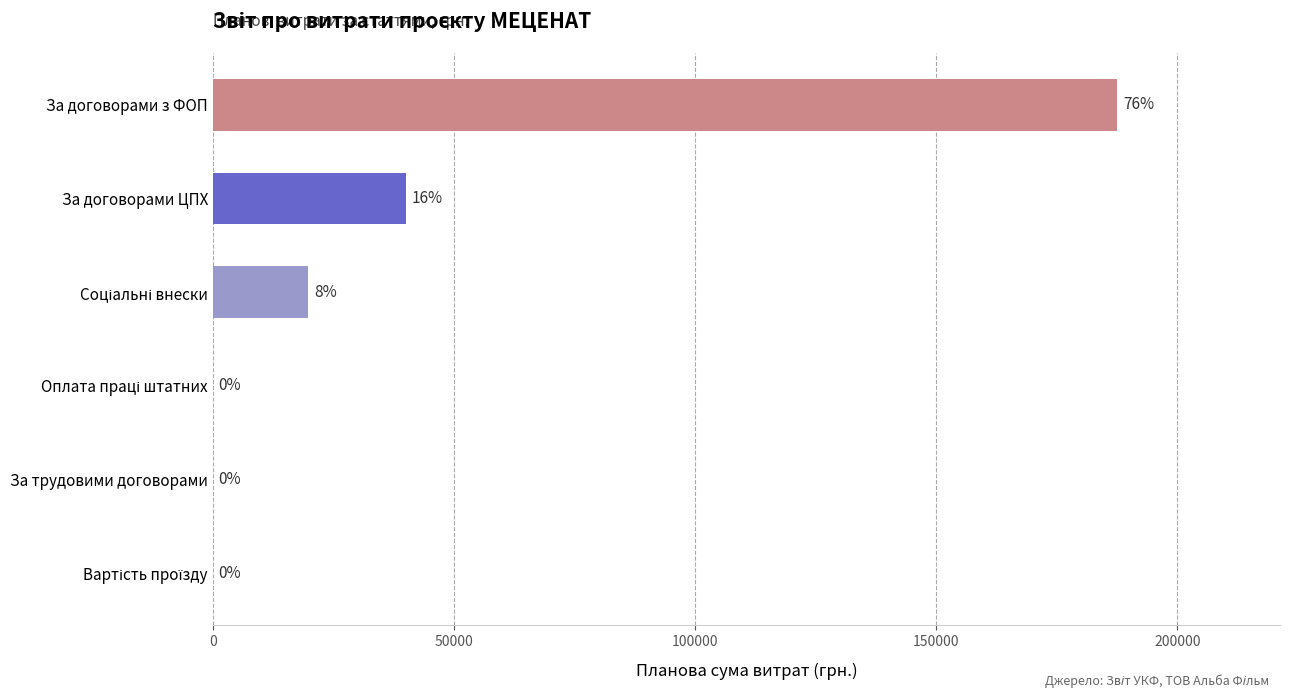

The value at За договорами ЦПХ is 17766. True or false?

False